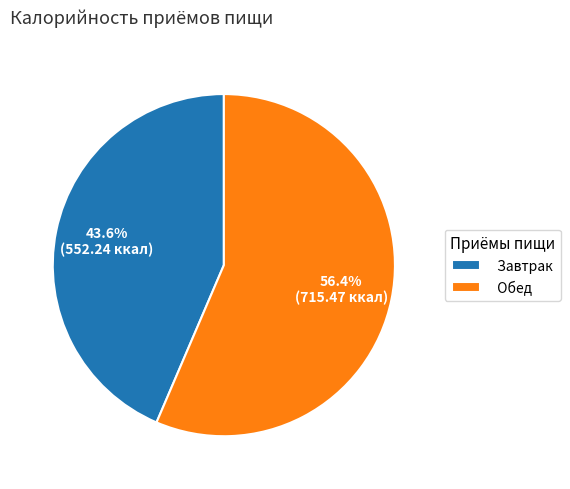

Rank the categories by value from highest to lowest.

Обед, Завтрак